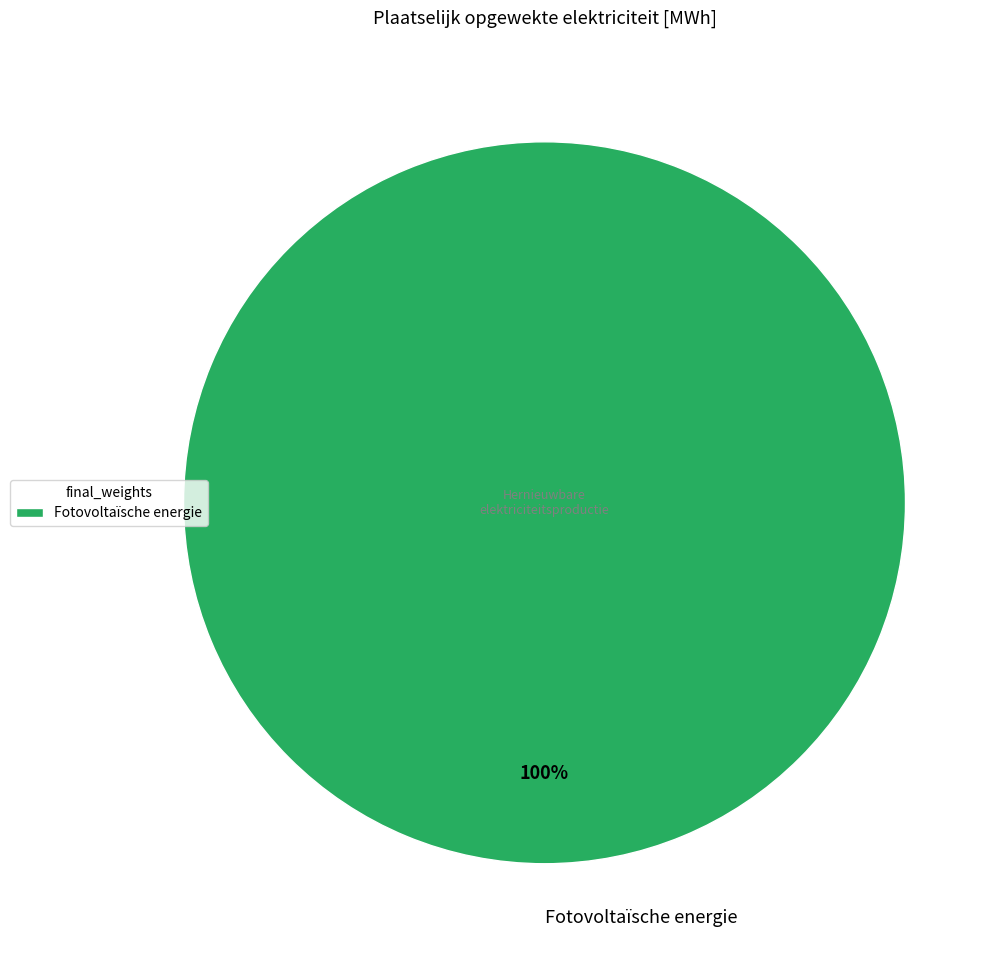

To the nearest percent, what portion does Fotovoltaïsche energie represent?

100%